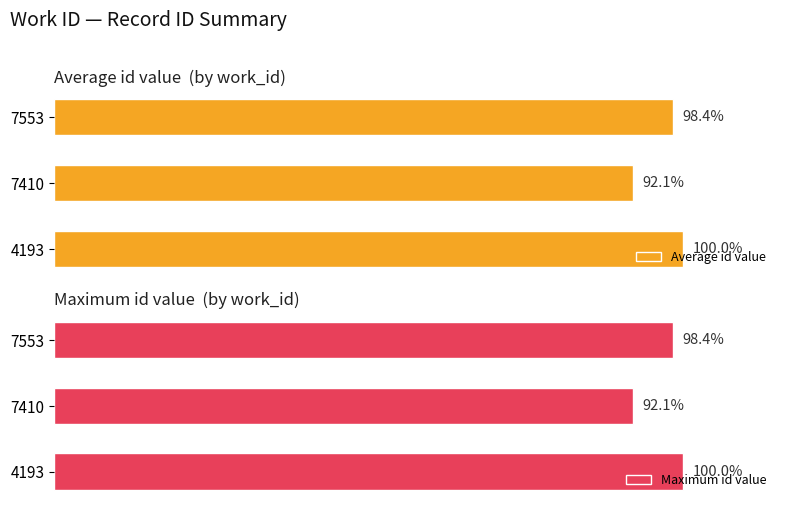

How many values in the Average id value series are below 98?

1